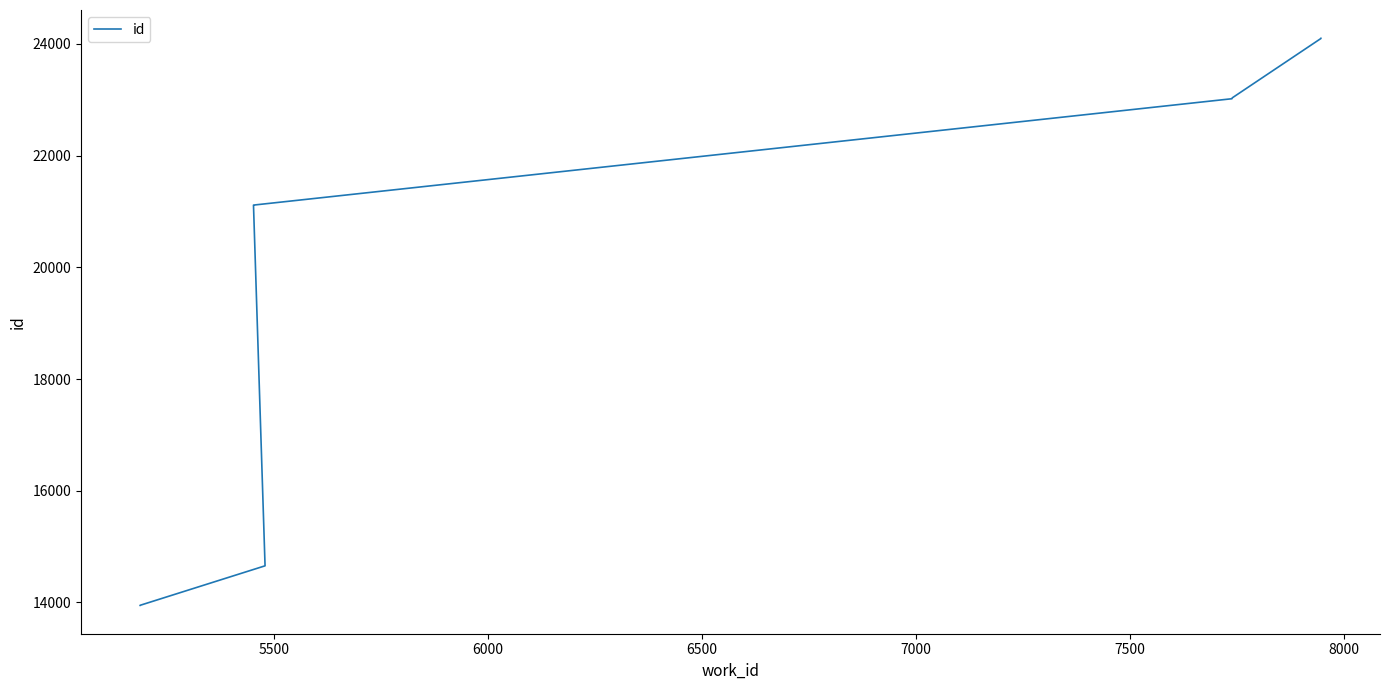

Does the chart display data point markers on the line(s)?

No